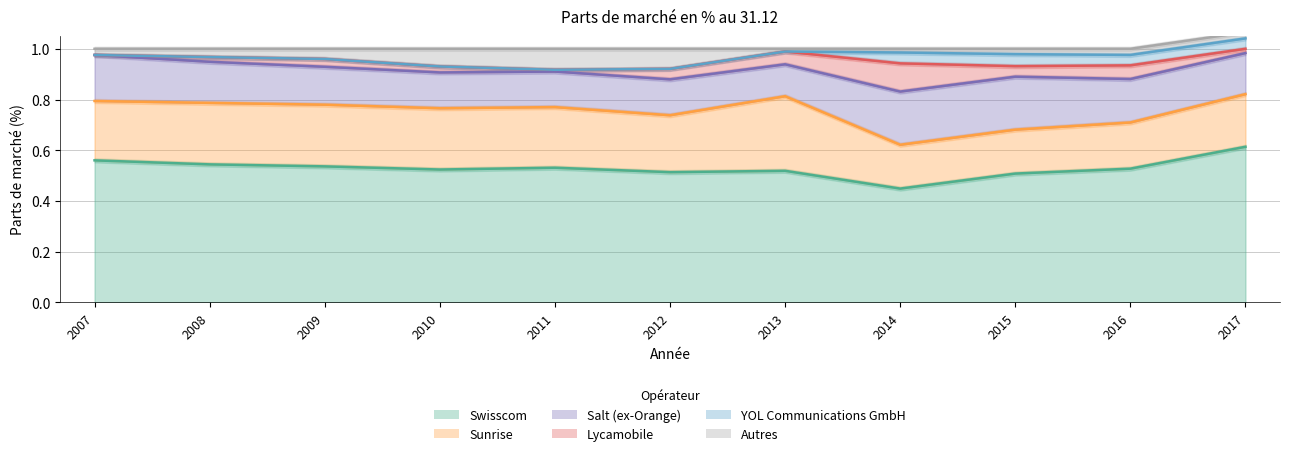

Reading right to left, what are all the values shown in this chart?

Swisscom: 2017=0.6	2016=0.5	2015=0.5	2014=0.4	2013=0.5	2012=0.5	2011=0.5	2010=0.5	2009=0.5	2008=0.5	2007=0.6
Sunrise: 2017=0.2	2016=0.2	2015=0.2	2014=0.2	2013=0.3	2012=0.2	2011=0.2	2010=0.2	2009=0.2	2008=0.2	2007=0.2
Salt (ex-Orange): 2017=0.2	2016=0.2	2015=0.2	2014=0.2	2013=0.1	2012=0.1	2011=0.1	2010=0.1	2009=0.1	2008=0.2	2007=0.2
Lycamobile: 2017=0.0	2016=0.1	2015=0.0	2014=0.1	2013=0.1	2012=0.0	2011=0.0	2010=0.0	2009=0.0	2008=0.0	2007=0.0
YOL Communications GmbH: 2017=0.0	2016=0.0	2015=0.0	2014=0.0	2013=0.0	2012=0.0	2011=0.0	2010=0.0	2009=0.0	2008=0.0	2007=0.0
Autres: 2017=0.0	2016=0.0	2015=0.0	2014=0.0	2013=0.0	2012=0.1	2011=0.1	2010=0.1	2009=0.0	2008=0.0	2007=0.0